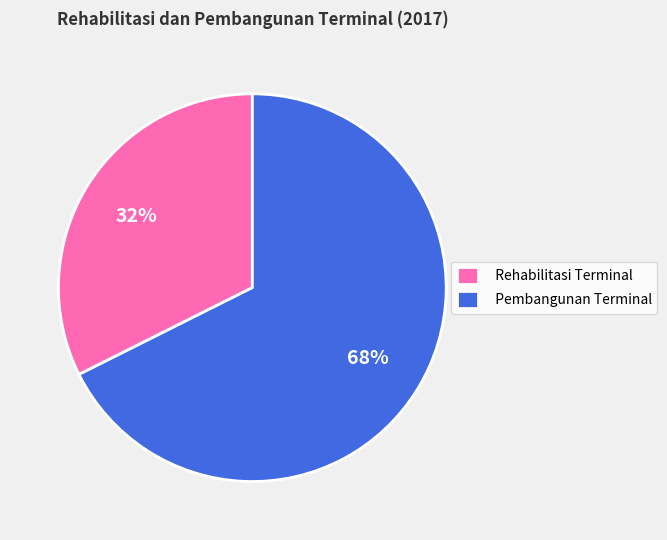

How many slices are in this pie chart?

2